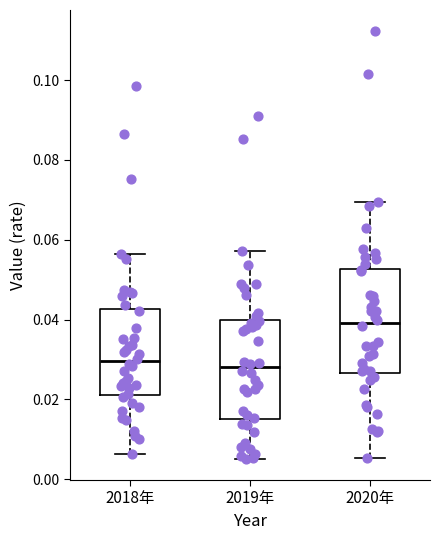

Reading left to right, read every box against the y-axis: the position of its median line, the range the box covers, and the ends of its whiskers. The values are not printed on the chart, so give them approximately, as read against the axis.

2018年: median 0.030, box 0.022 to 0.042, whiskers 0.006 to 0.056
2019年: median 0.028, box 0.016 to 0.040, whiskers 0.006 to 0.058
2020年: median 0.040, box 0.026 to 0.052, whiskers 0.006 to 0.070